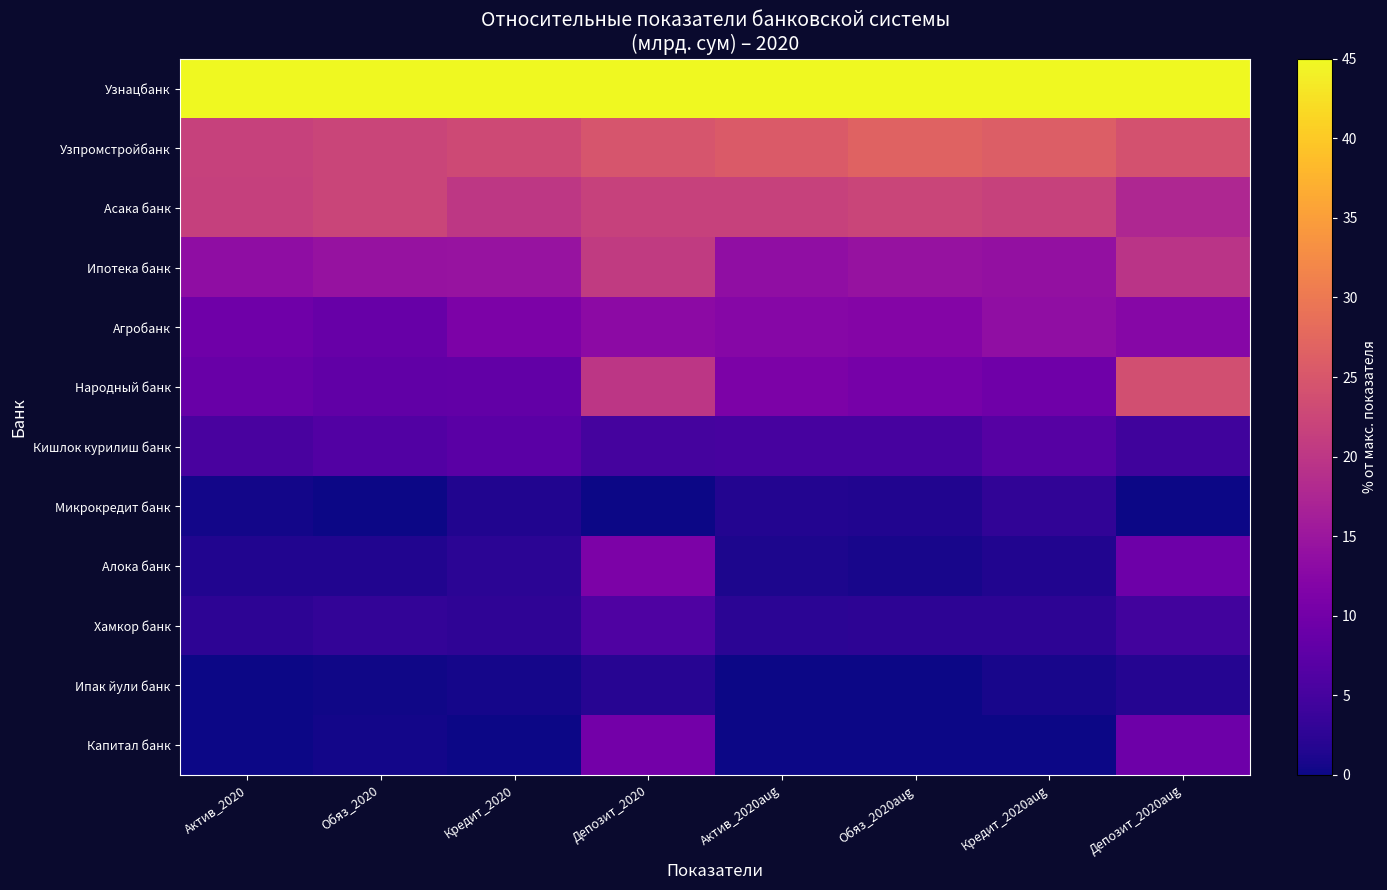

Reading left to right, extract all data points from this chart.

Узнацбанк: Актив_2020=45.0	Обяз_2020=45.0	Кредит_2020=45.0	Депозит_2020=45.0	Актив_2020aug=45.0	Обяз_2020aug=45.0	Кредит_2020aug=45.0	Депозит_2020aug=45.0
Узпромстройбанк: Актив_2020=21.7	Обяз_2020=22.3	Кредит_2020=22.9	Депозит_2020=24.7	Актив_2020aug=25.6	Обяз_2020aug=26.8	Кредит_2020aug=26.0	Депозит_2020aug=24.1
Асака банк: Актив_2020=21.6	Обяз_2020=22.2	Кредит_2020=20.2	Депозит_2020=21.7	Актив_2020aug=21.7	Обяз_2020aug=22.3	Кредит_2020aug=21.8	Депозит_2020aug=17.7
Ипотека банк: Актив_2020=13.4	Обяз_2020=14.3	Кредит_2020=14.6	Депозит_2020=20.7	Актив_2020aug=13.7	Обяз_2020aug=14.3	Кредит_2020aug=13.9	Депозит_2020aug=19.5
Агробанк: Актив_2020=9.7	Обяз_2020=8.8	Кредит_2020=11.2	Депозит_2020=13.2	Актив_2020aug=12.3	Обяз_2020aug=12.1	Кредит_2020aug=13.7	Депозит_2020aug=12.5
Народный банк: Актив_2020=8.8	Обяз_2020=8.0	Кредит_2020=8.2	Депозит_2020=20.0	Актив_2020aug=11.1	Обяз_2020aug=10.5	Кредит_2020aug=9.7	Депозит_2020aug=23.8
Кишлок курилиш банк: Актив_2020=5.4	Обяз_2020=6.4	Кредит_2020=7.3	Депозит_2020=5.0	Актив_2020aug=5.2	Обяз_2020aug=5.3	Кредит_2020aug=6.7	Депозит_2020aug=4.6
Микрокредит банк: Актив_2020=0.4	Обяз_2020=0.0	Кредит_2020=1.6	Депозит_2020=0.0	Актив_2020aug=1.7	Обяз_2020aug=1.4	Кредит_2020aug=2.9	Депозит_2020aug=0.0
Алока банк: Актив_2020=1.5	Обяз_2020=1.5	Кредит_2020=2.3	Депозит_2020=11.2	Актив_2020aug=1.1	Обяз_2020aug=0.8	Кредит_2020aug=1.5	Депозит_2020aug=9.4
Хамкор банк: Актив_2020=2.6	Обяз_2020=3.1	Кредит_2020=2.6	Депозит_2020=6.0	Актив_2020aug=2.3	Обяз_2020aug=2.5	Кредит_2020aug=2.6	Депозит_2020aug=4.7
Ипак йули банк: Актив_2020=0.0	Обяз_2020=0.3	Кредит_2020=0.7	Депозит_2020=2.1	Актив_2020aug=0.0	Обяз_2020aug=0.0	Кредит_2020aug=0.7	Депозит_2020aug=1.8
Капитал банк: Актив_2020=0.1	Обяз_2020=0.5	Кредит_2020=0.0	Депозит_2020=10.1	Актив_2020aug=0.0	Обяз_2020aug=0.1	Кредит_2020aug=0.0	Депозит_2020aug=9.4